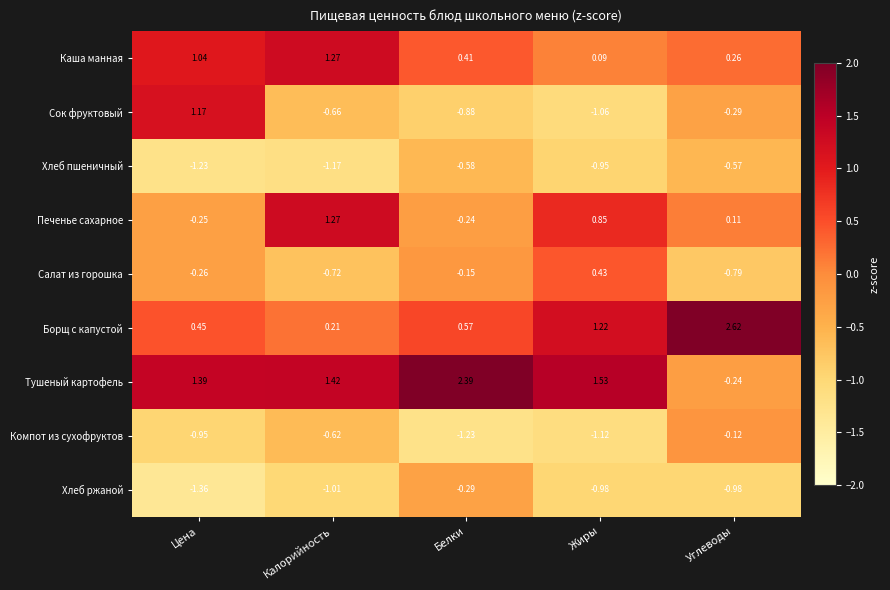

Which series changed the most between Цена and Углеводы?

Борщ с капустой